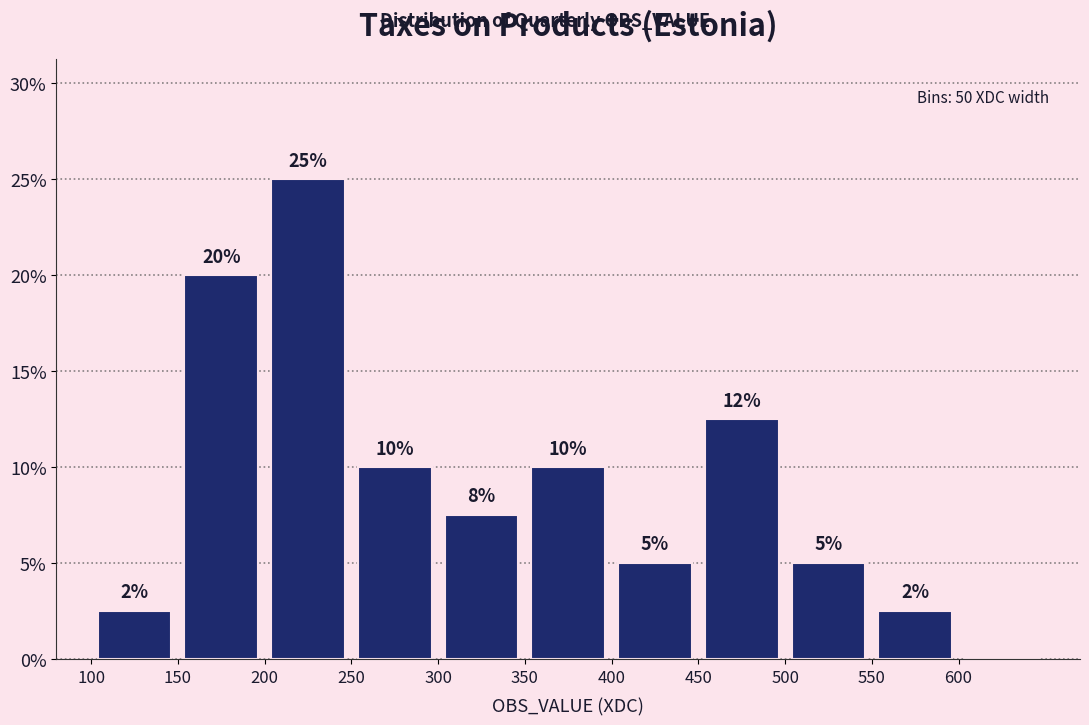

Which range on the x-axis has the tallest bar?

200 to 250